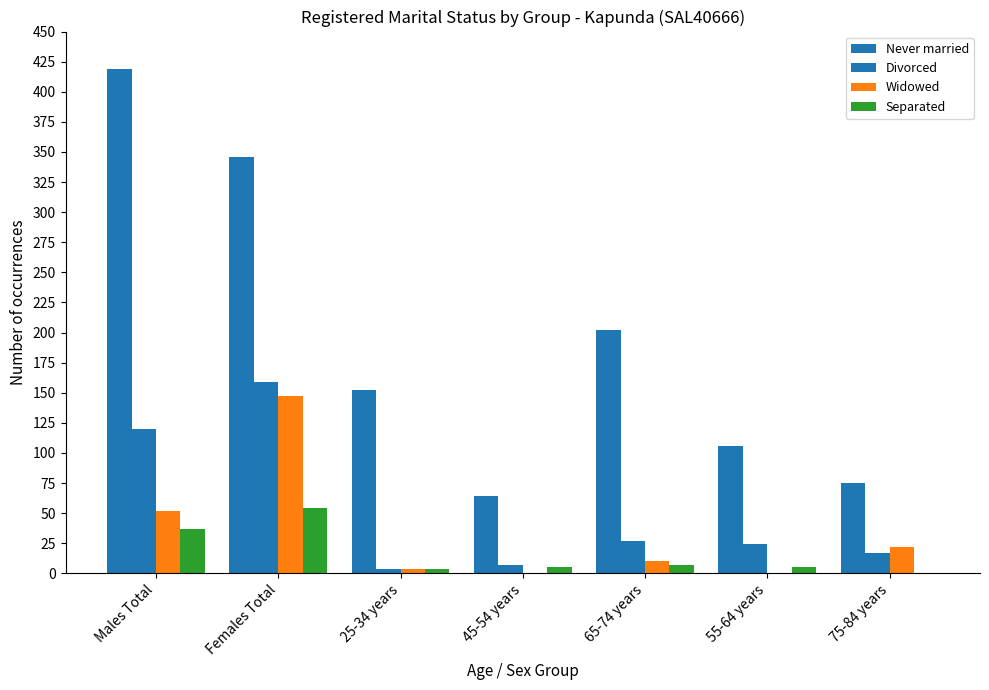

What is the average value of the Never married series?

195